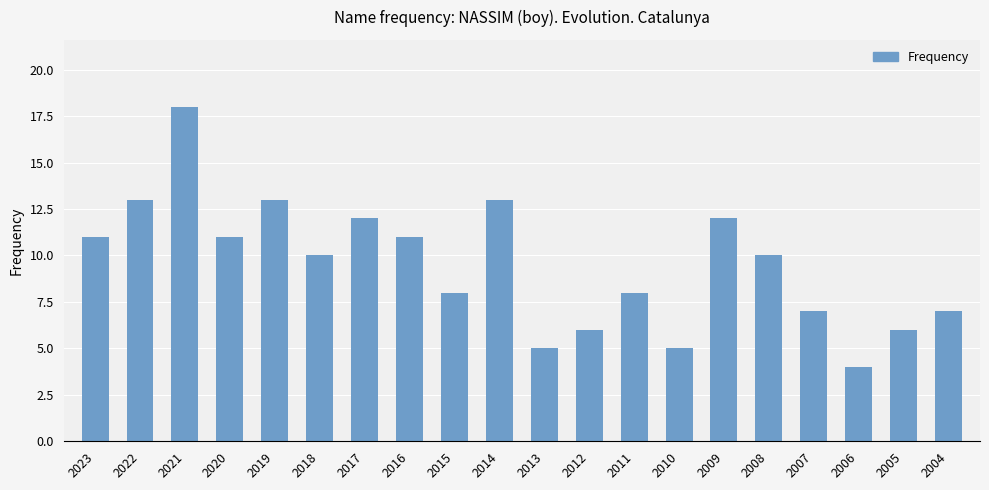

Read the value at 2019.

13